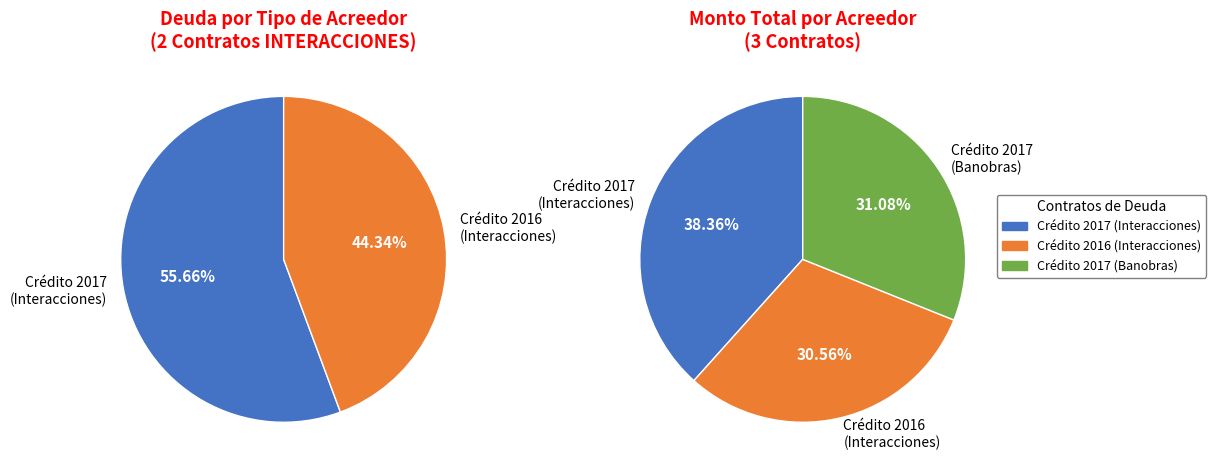

Is it true that 2012 is 1% of the pie?

False